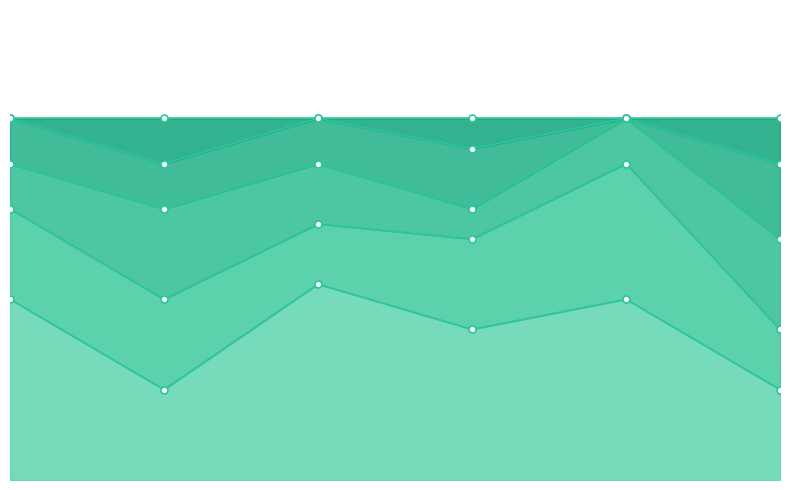

Which series has the largest total across all categories?

1ο ΣΧΟΛΕΙΟ